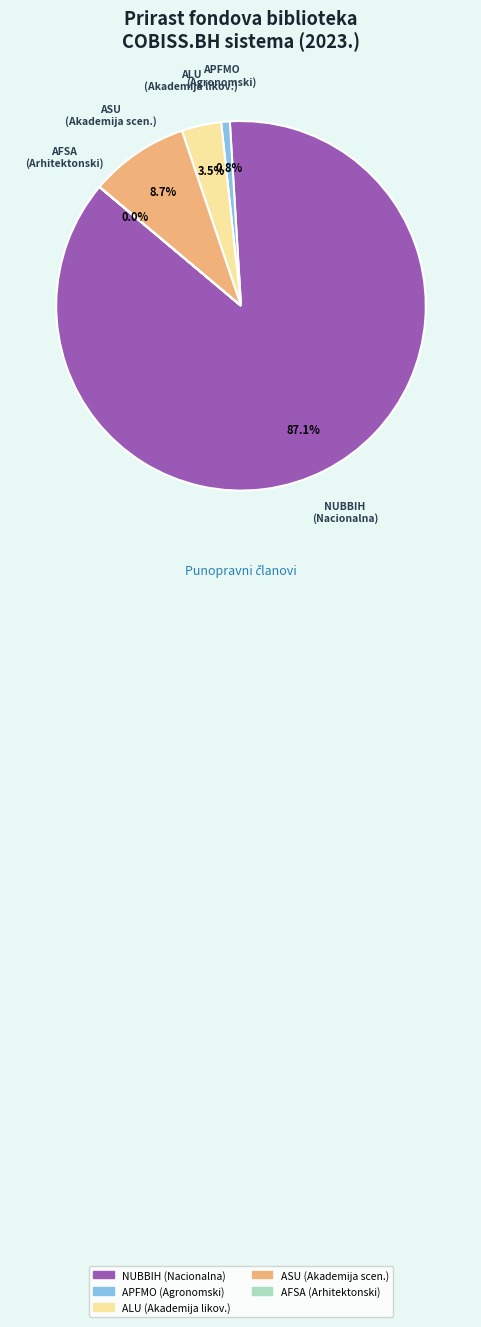

Is there a majority slice in this chart?

Yes